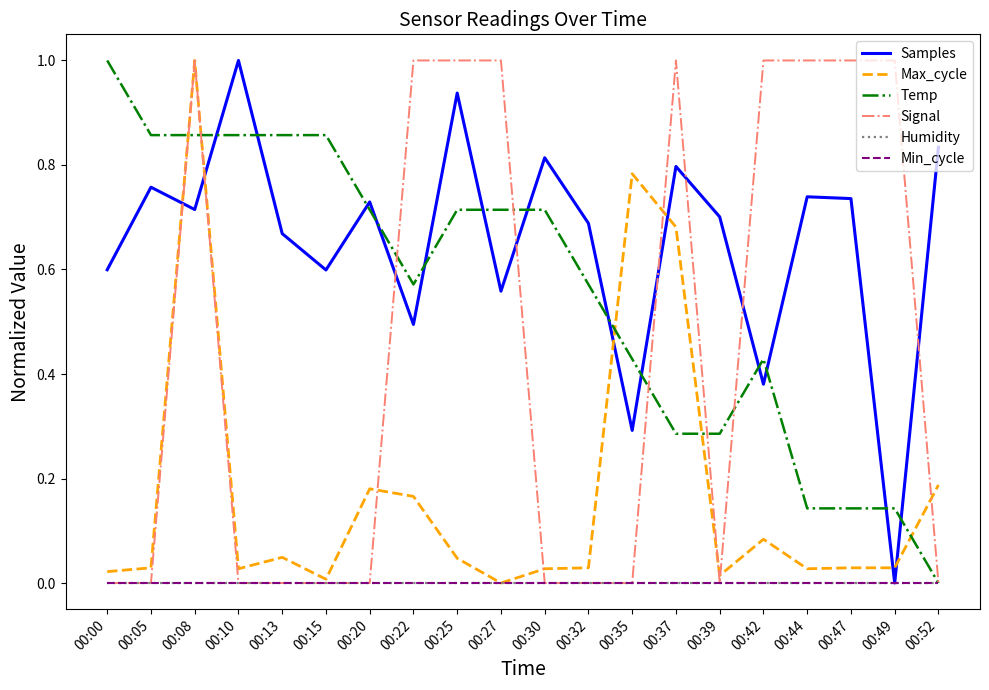

What is the difference between the highest and lowest values at 00:37?

1.0